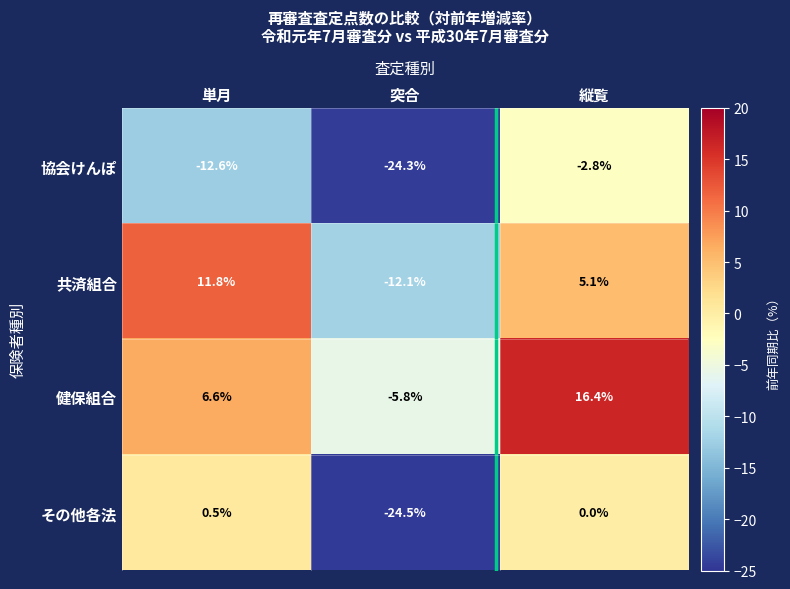

Rank the categories by その他各法 value from highest to lowest.

単月, 縦覧, 突合